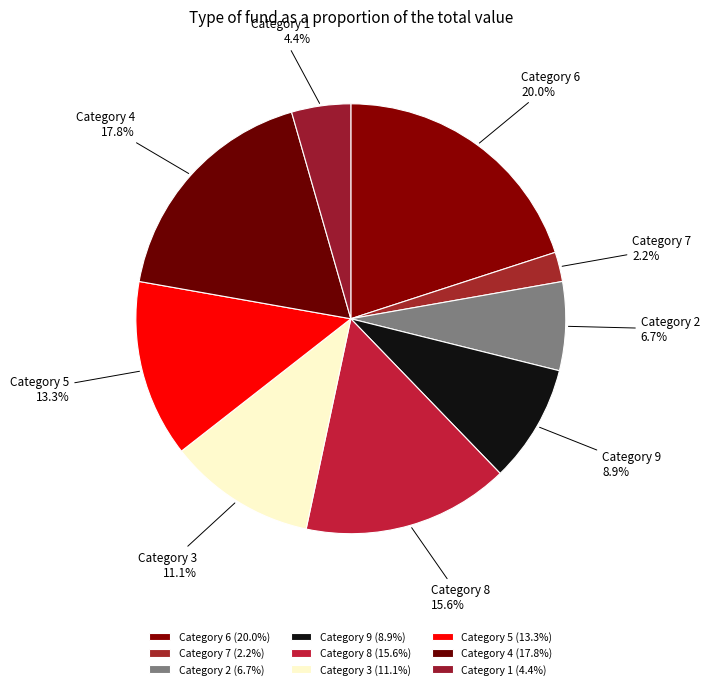

Between Category 8 and Category 7, which is larger?

Category 8